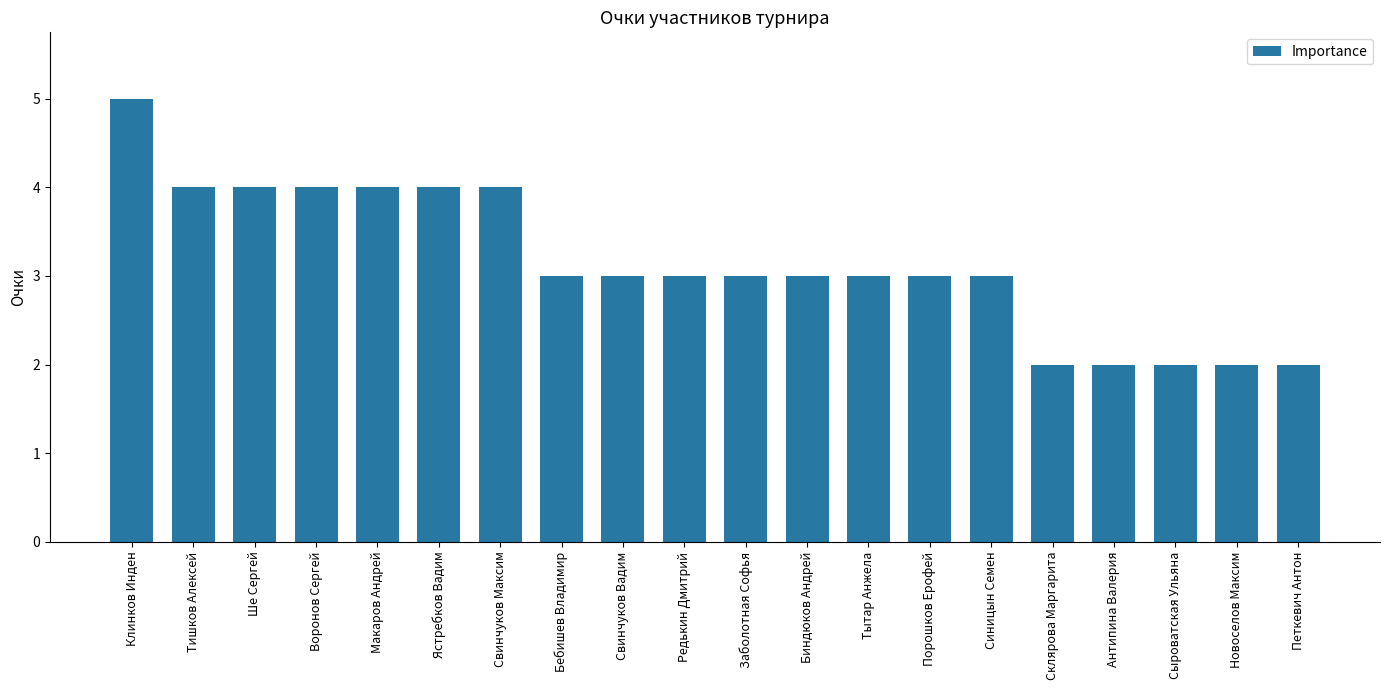

How many distinct data groups are displayed?

1